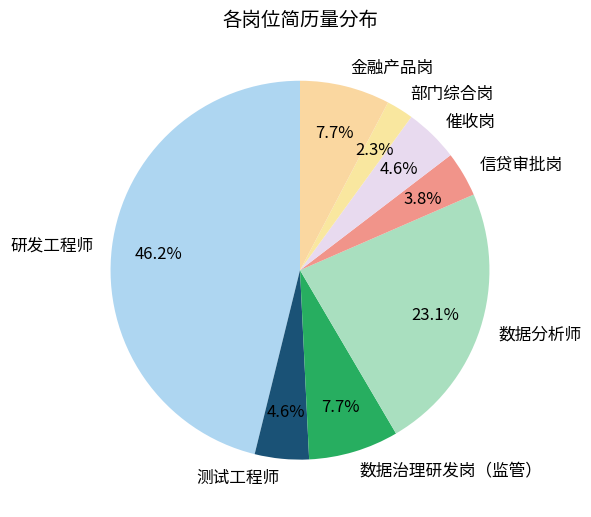

True or false: 数据分析师 accounts for 23% of the total.

True